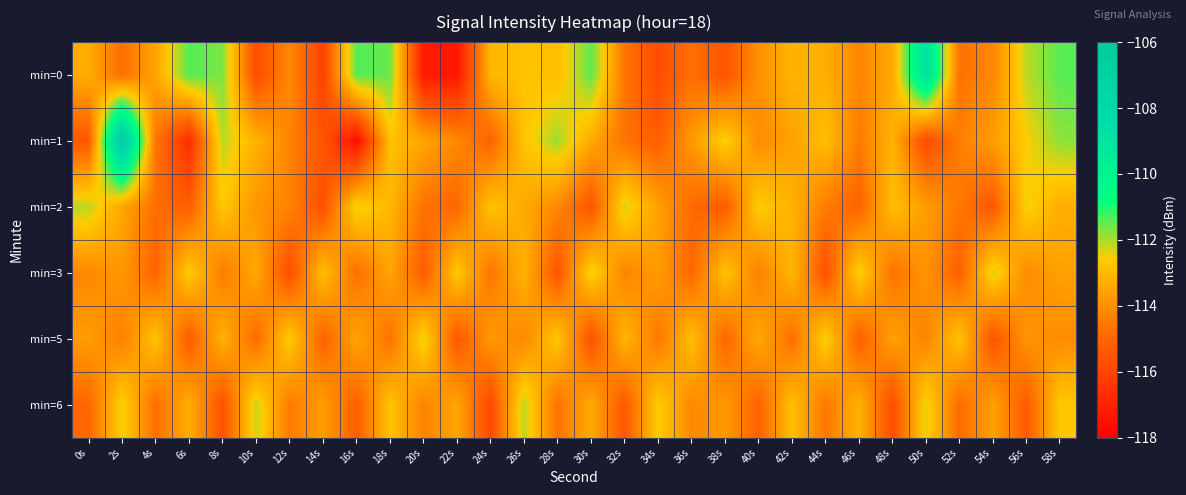

Rank the series by their maximum value, from highest to lowest.

min=1, min=0, min=2, min=6, min=3, min=5